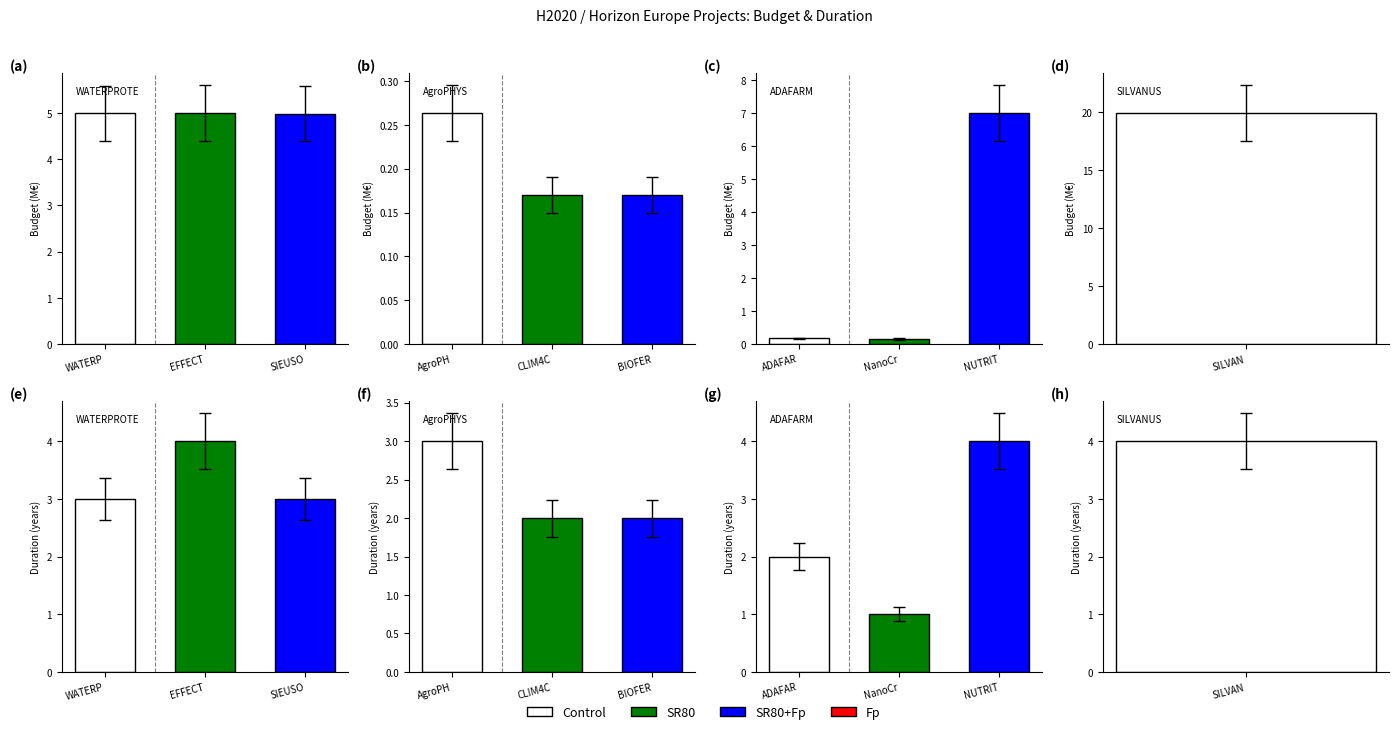

What is the label of the 2nd bar from the left?

EFFECT